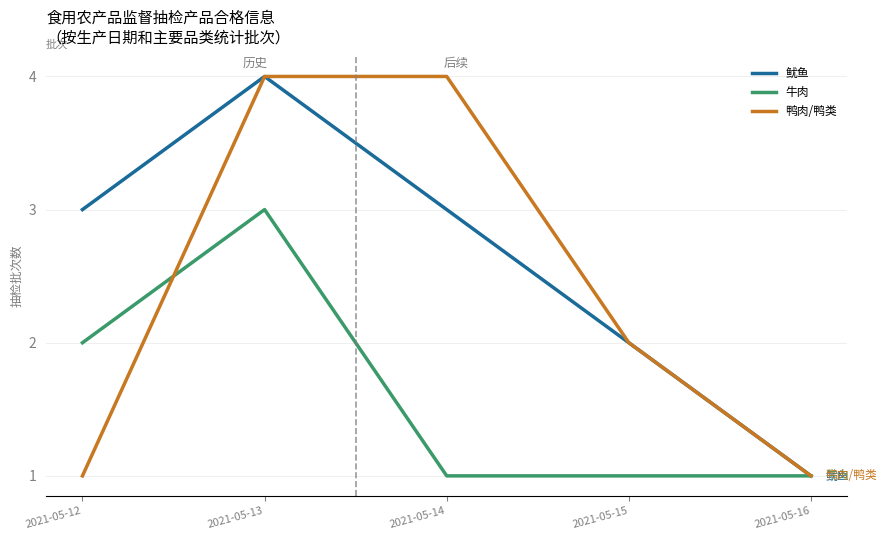

True or false: 鸭肉/鸭类 and 牛肉 cross at least once.

True